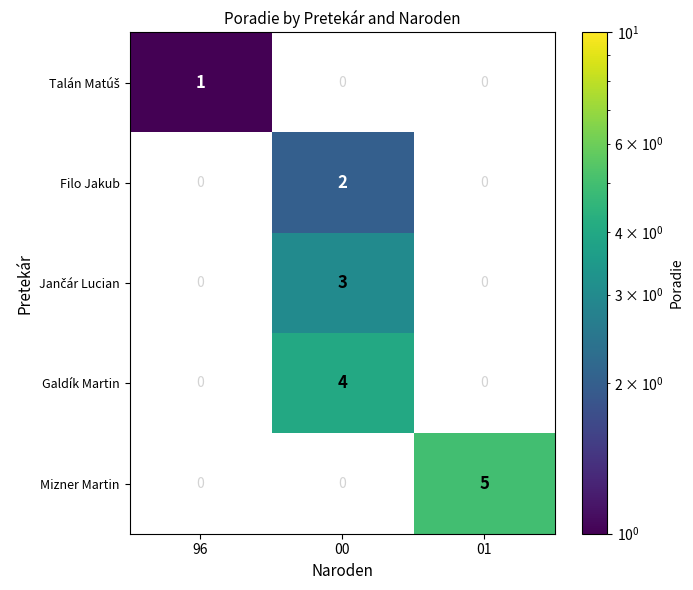

The value of Filo Jakub at 00 is 3.3. True or false?

False